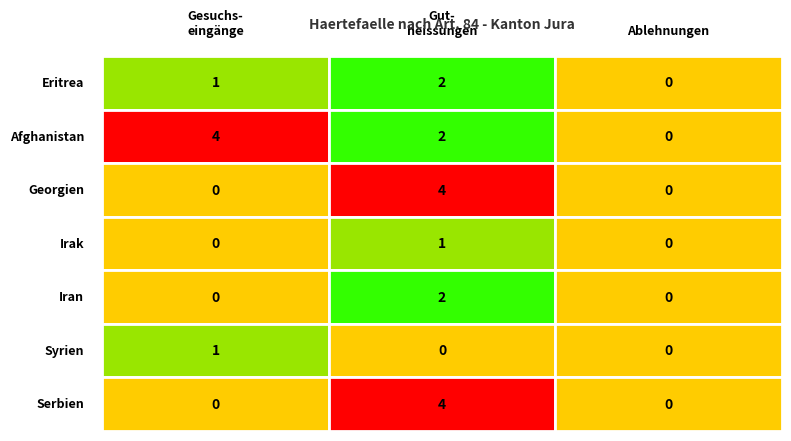

What is the sum of the Eritrea values at 1 and 2?

2